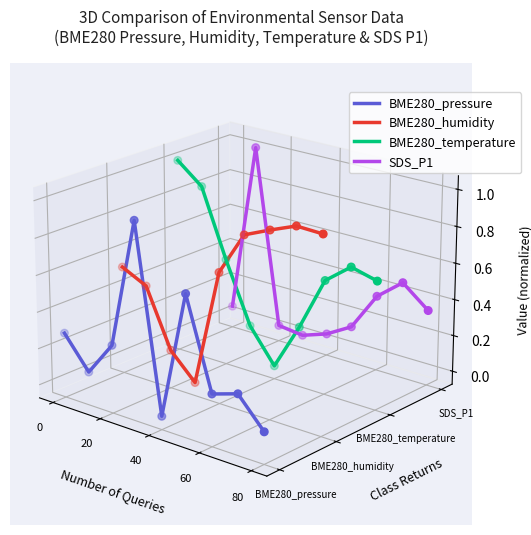

Which series has the largest Y range (max minus min)?

BME280_pressure